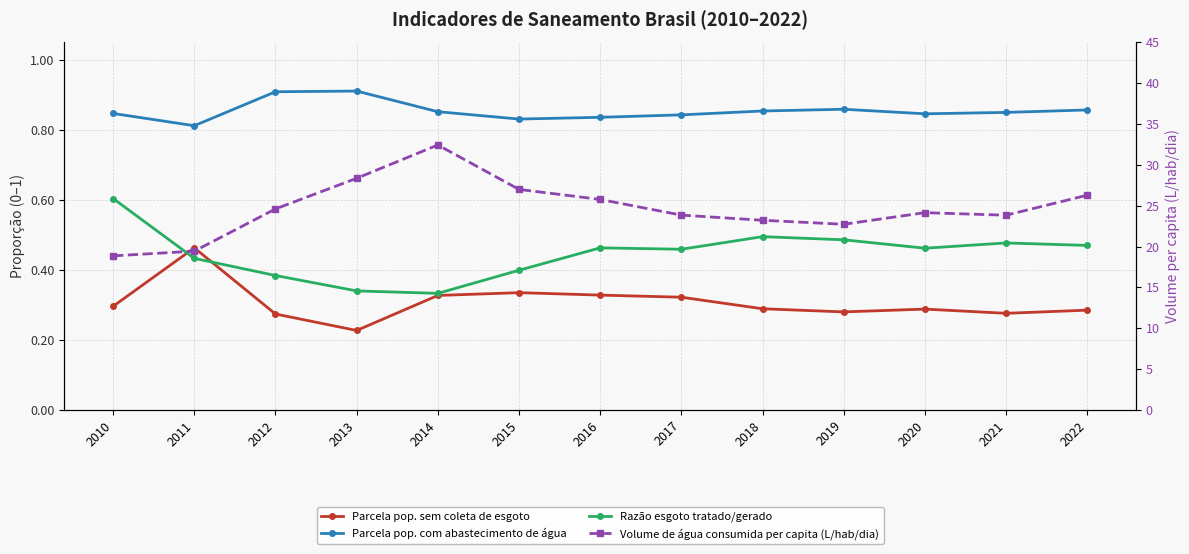

What is the value of the Volume de água consumida per capita (L/hab/dia) point at the 10th from the left?

22.7